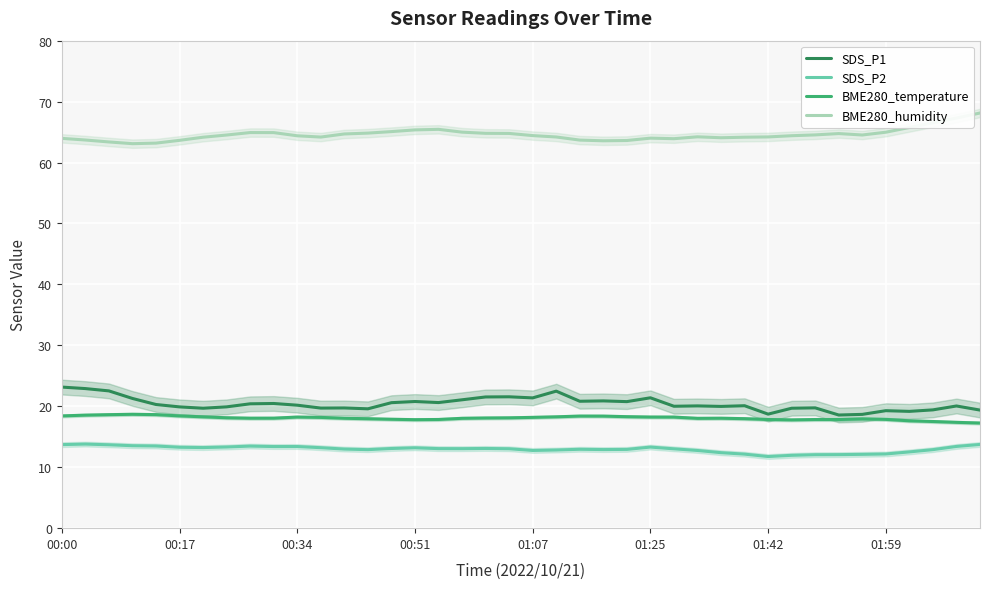

What is the highest value of the BME280_humidity series?

68.1